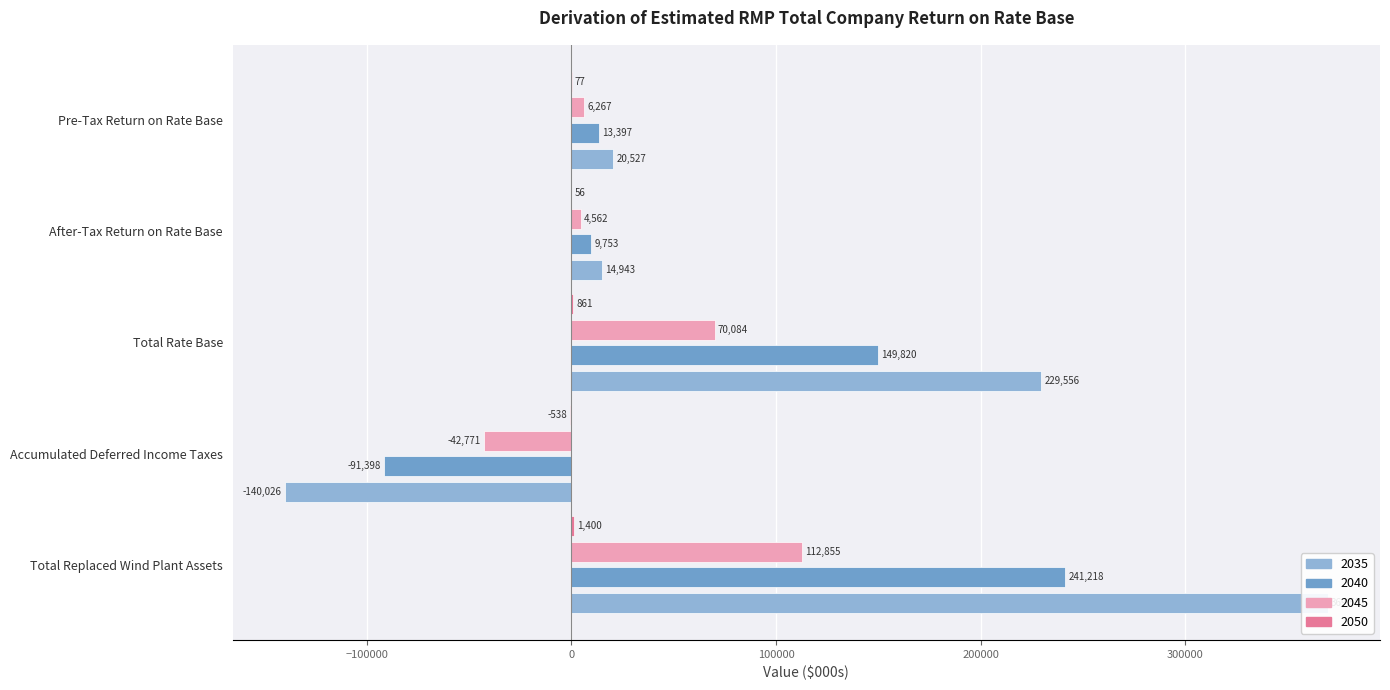

What is the difference between the maximum and second lowest values in the 2050 series?

1343.8